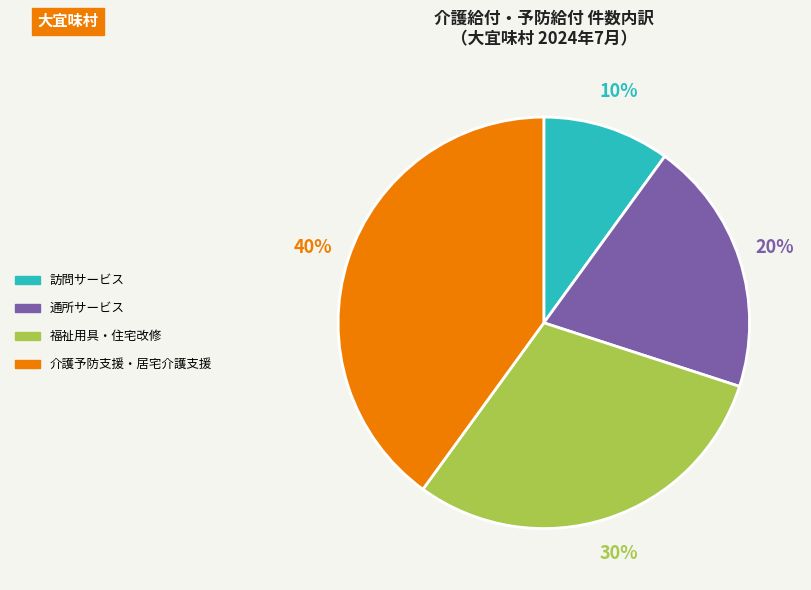

To the nearest percent, what is the average slice percentage?

25%